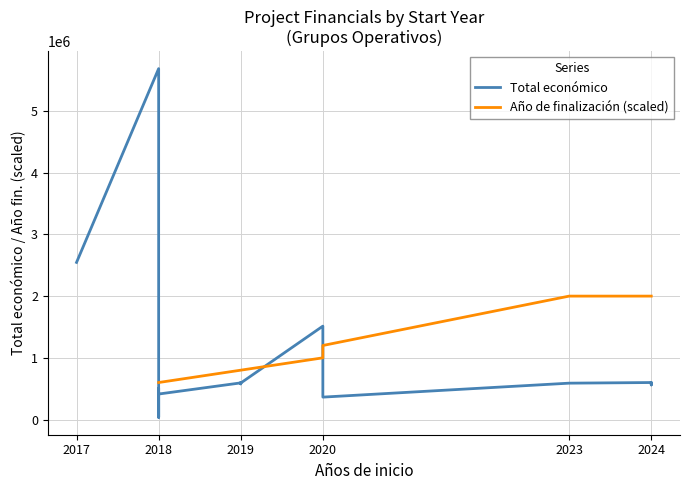

Which category has the highest value in the Total económico series?

2018